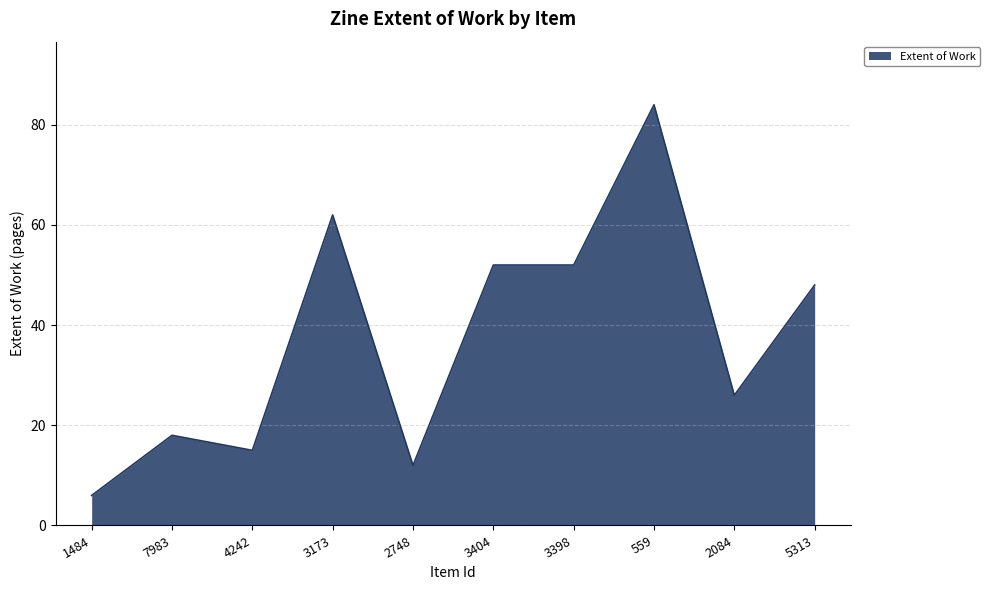

Which label corresponds to the smallest value in the chart?

1484